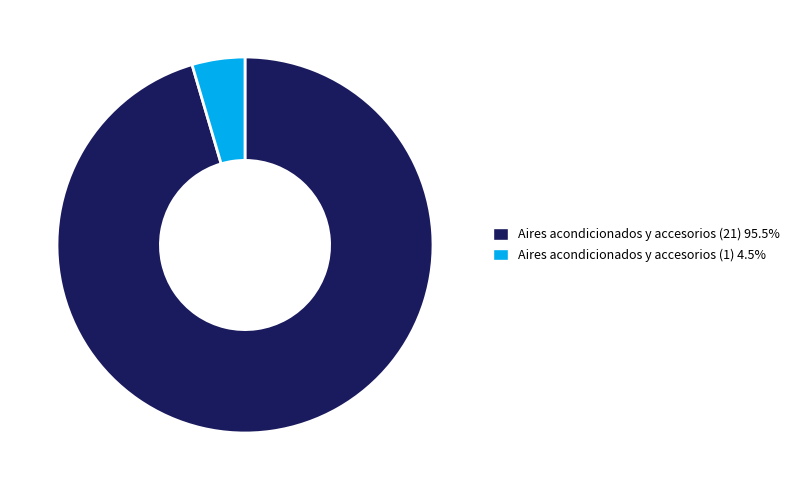

How many segments does this pie chart have?

2